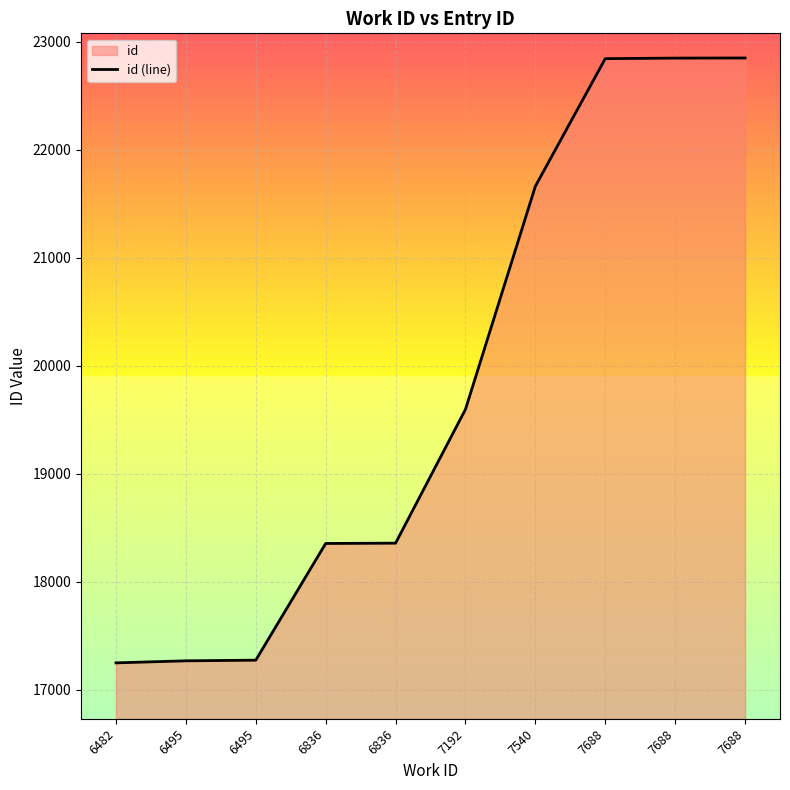

Is it true that the value at 7688 is 22845?

True